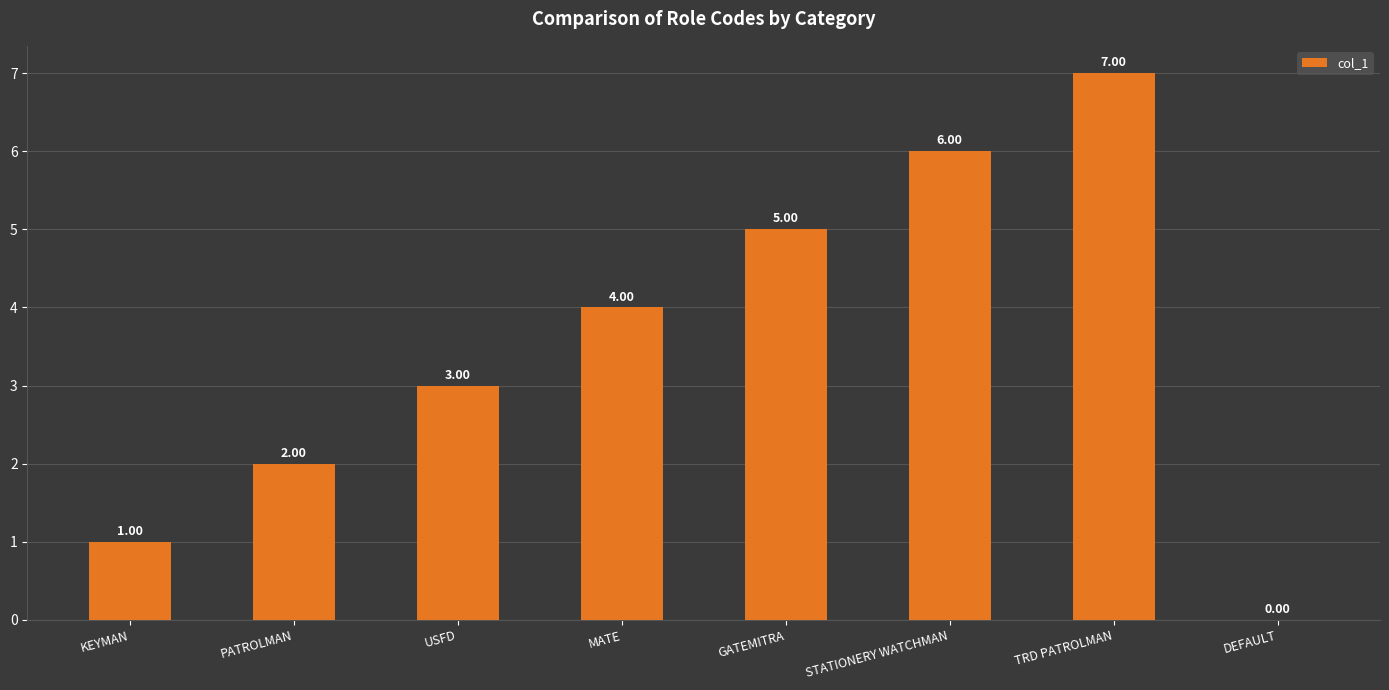

What is the sum of the values at GATEMITRA and MATE?

9